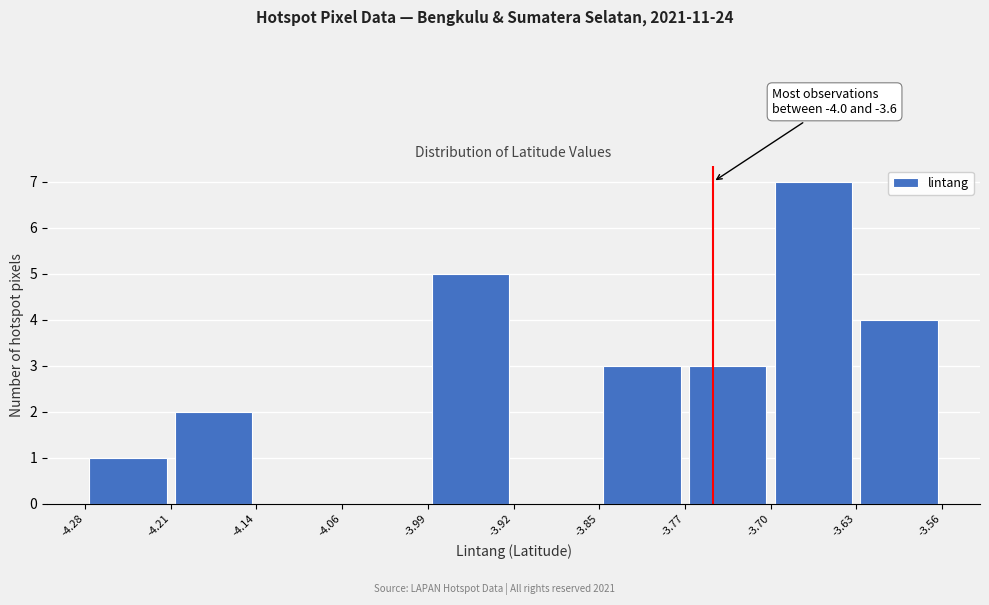

Which range on the x-axis has the tallest bar?

-3.70 to -3.63